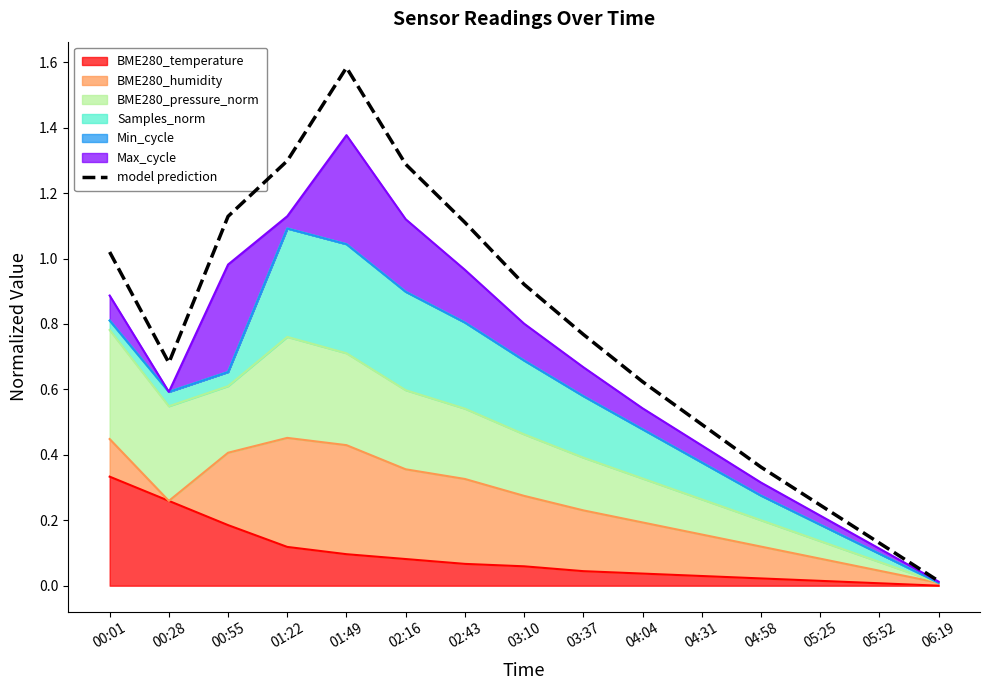

Reading right to left, transcribe all the data shown in this chart.

0.0	0.1	0.2	0.4	0.5	0.6	0.8	0.9	1.1	1.3	1.6	1.3	1.1	0.7	1.0